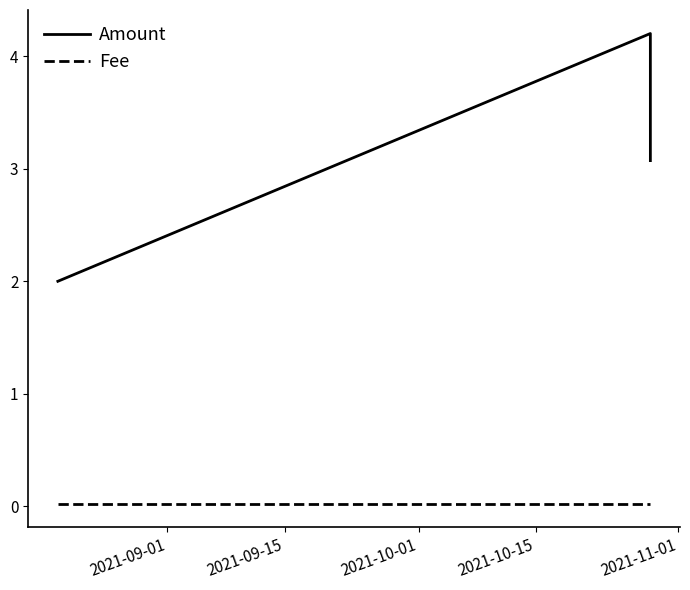

Rank the series by their average value, from lowest to highest.

Fee, Amount